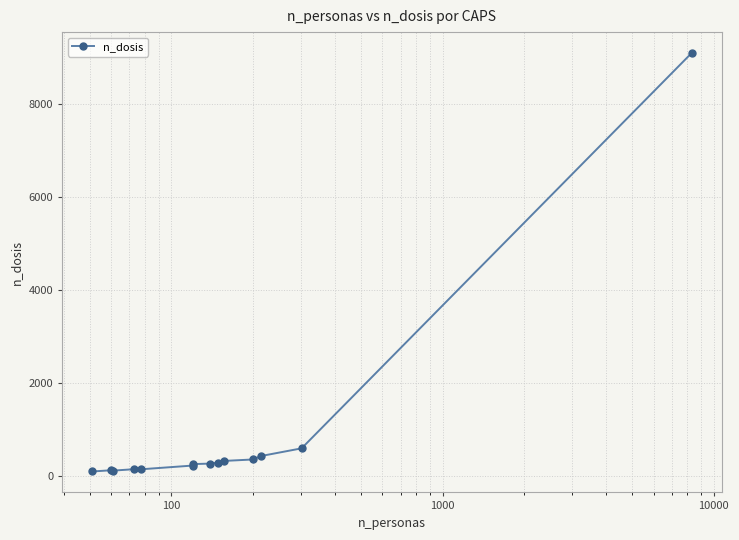

What is the maximum value shown in the chart?

9087